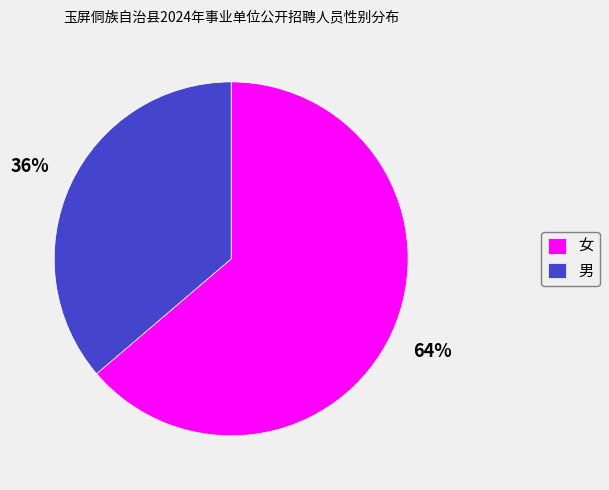

Which category has the biggest portion of the pie?

女